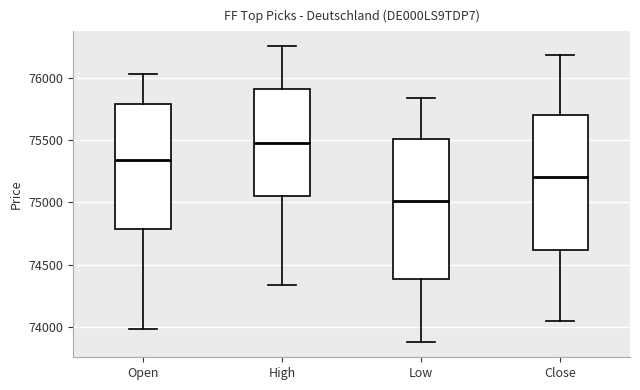

Where is the upper edge of the box for High on the y-axis? The values are not printed on the chart, so give them approximately, as read against the axis.

75900